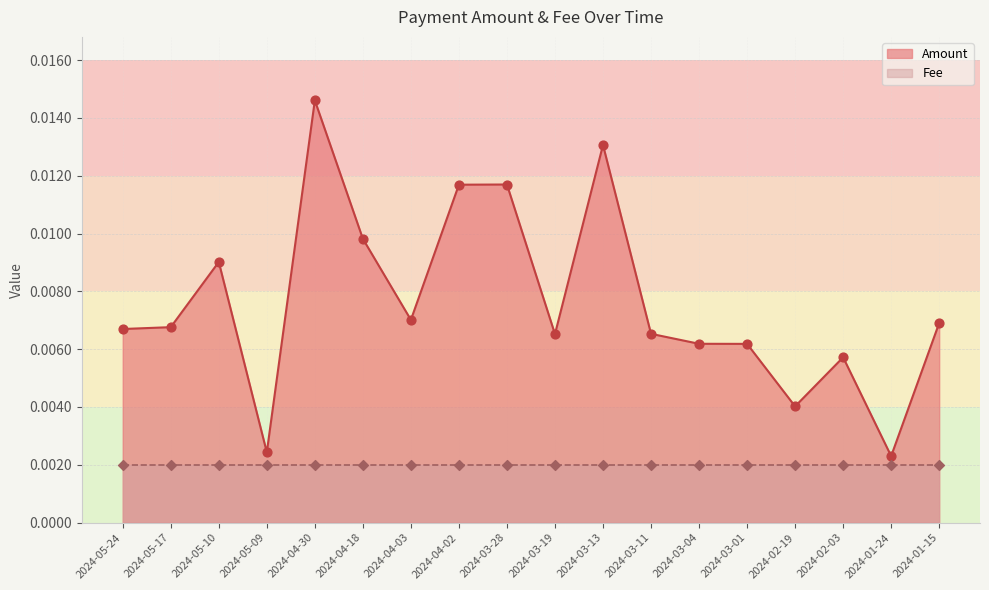

Between 2024-01-15 and 2024-04-30, which is larger?

2024-04-30